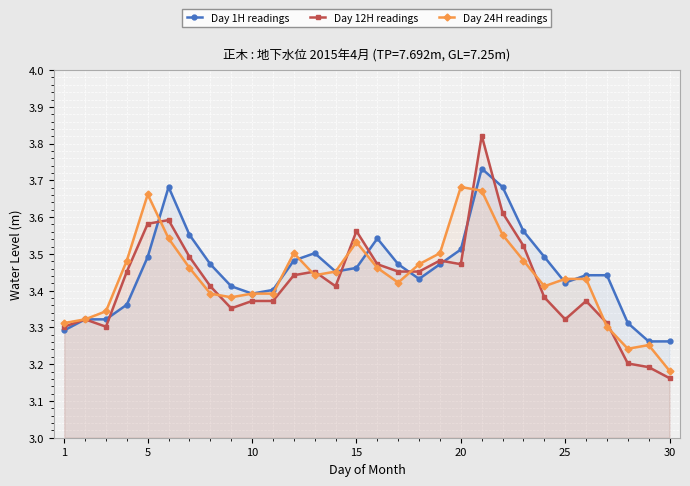

At how many categories does at least one series exceed 3?

30